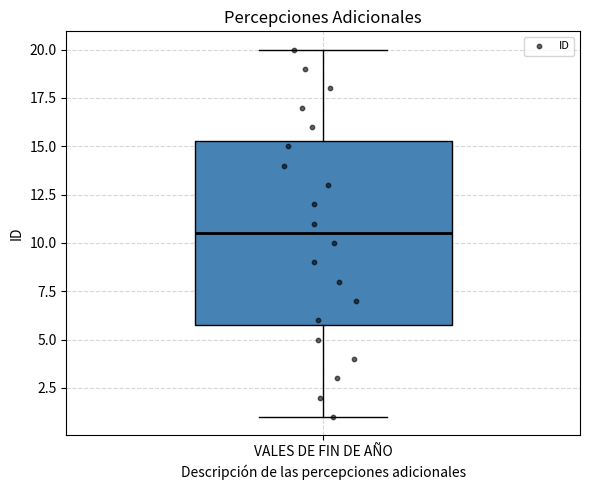

Where is the upper edge of the box for VALES DE FIN DE AÑO on the y-axis? The values are not printed on the chart, so give them approximately, as read against the axis.

15.5